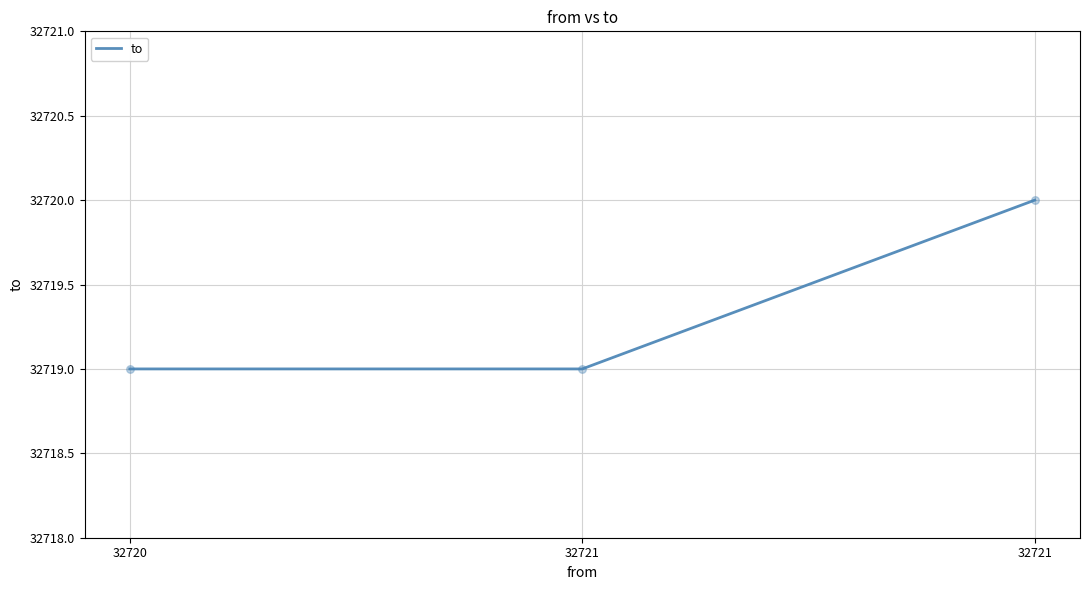

Which has a higher value, 32721 or 32720?

32721